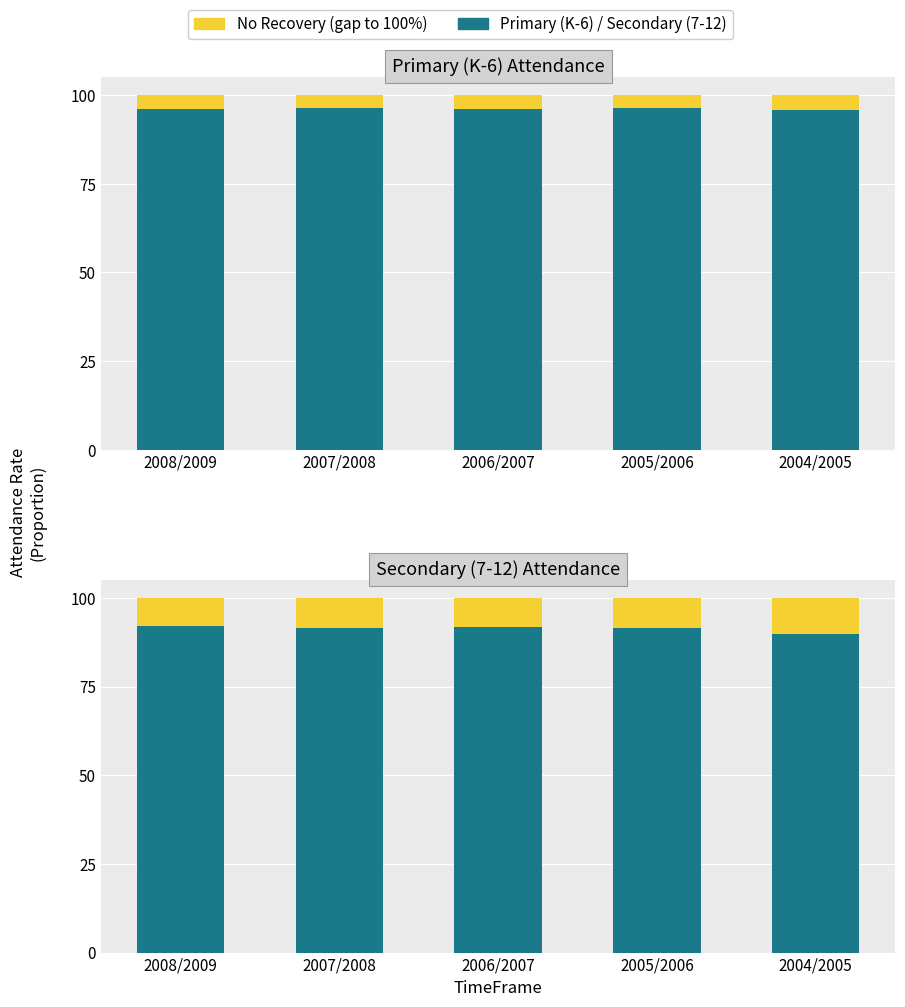

Reading left to right, list all the values displayed in this chart.

Primary (K-6): 2008/2009=96.1	2007/2008=96.3	2006/2007=96.2	2005/2006=96.2	2004/2005=95.6
No Recovery: 2008/2009=8.0	2007/2008=8.6	2006/2007=8.2	2005/2006=8.5	2004/2005=10.3
Secondary (7-12): 2008/2009=92.0	2007/2008=91.4	2006/2007=91.8	2005/2006=91.5	2004/2005=89.7